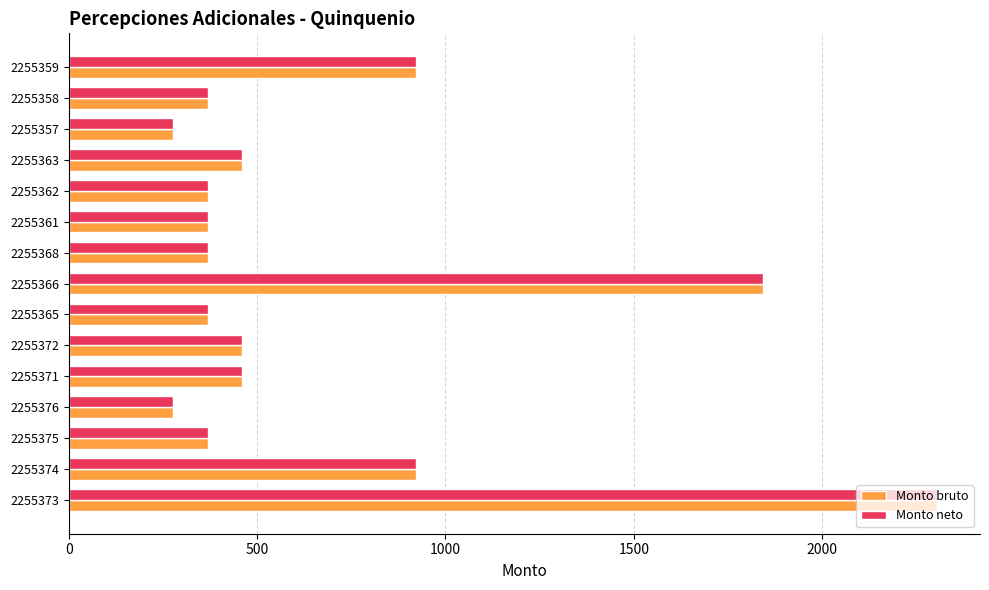

What is the sum of all Monto neto values?

10136.3